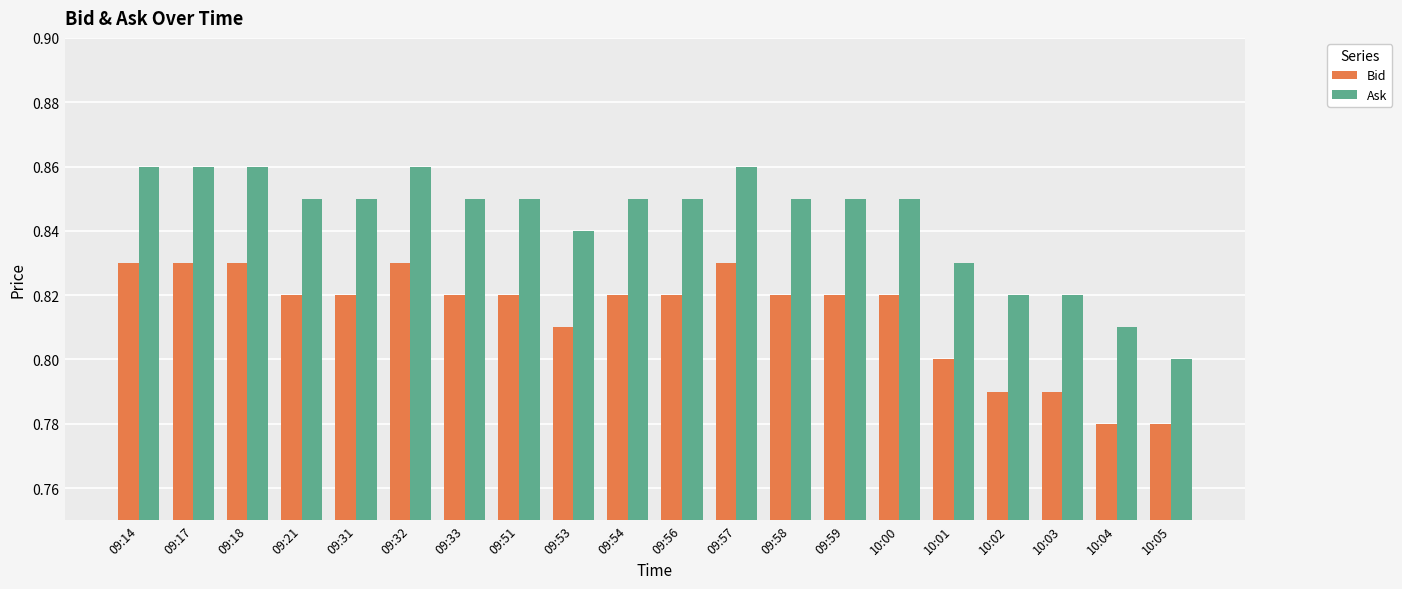

Which series has the largest range (max minus min)?

Ask